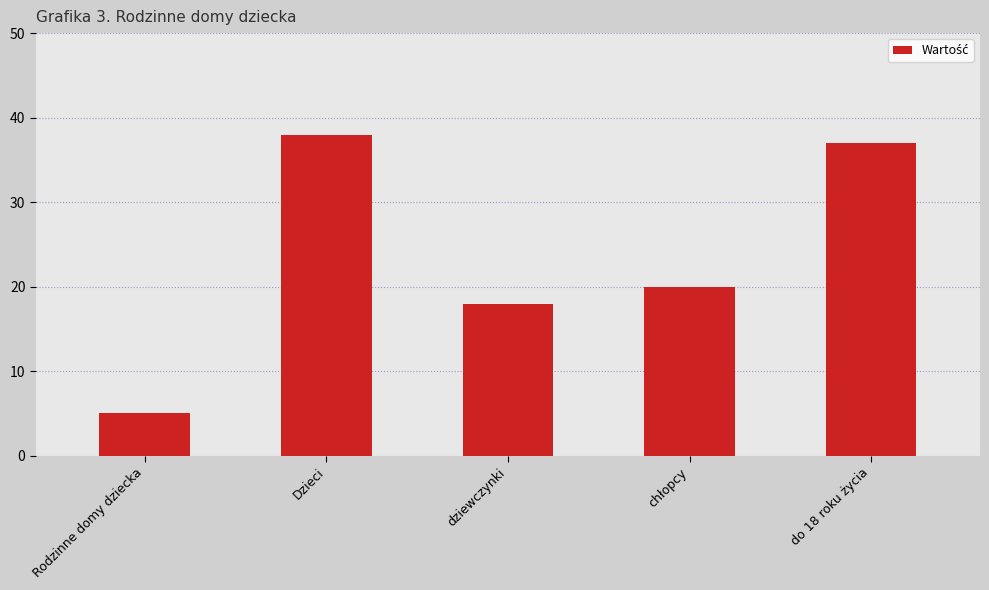

What is the value of the 4th bar from the left?

20